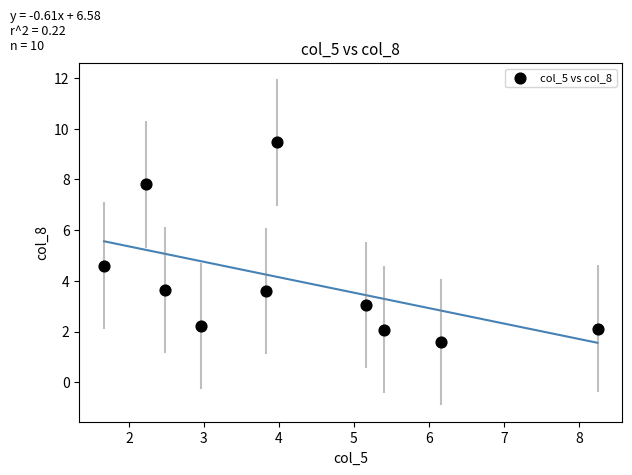

What is the average Y value?

4.0